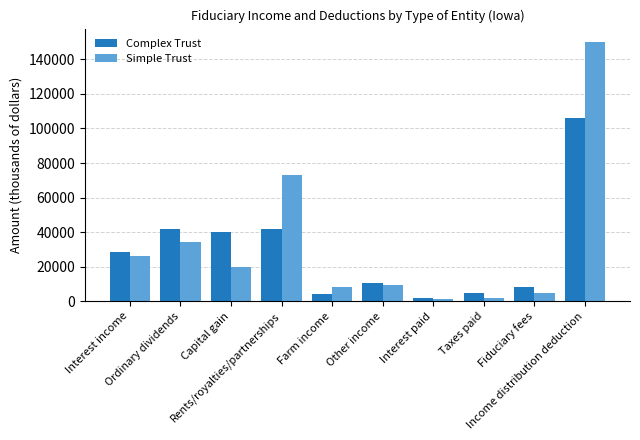

At how many categories does at least one series exceed 124956?

1